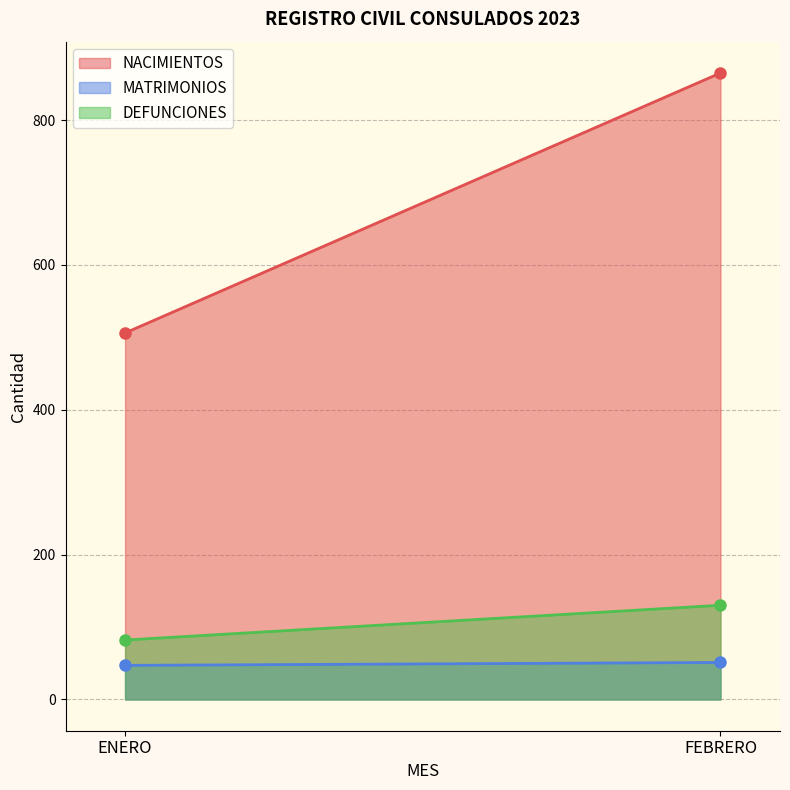

True or false: NACIMIENTOS has a value of 865 at FEBRERO.

True